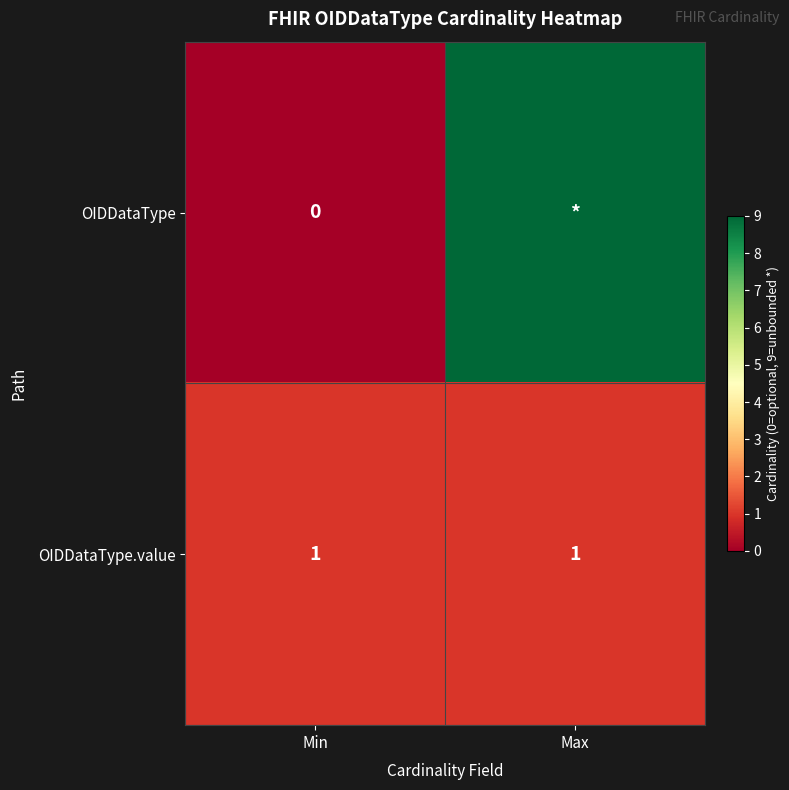

How many data points does each series have?

2